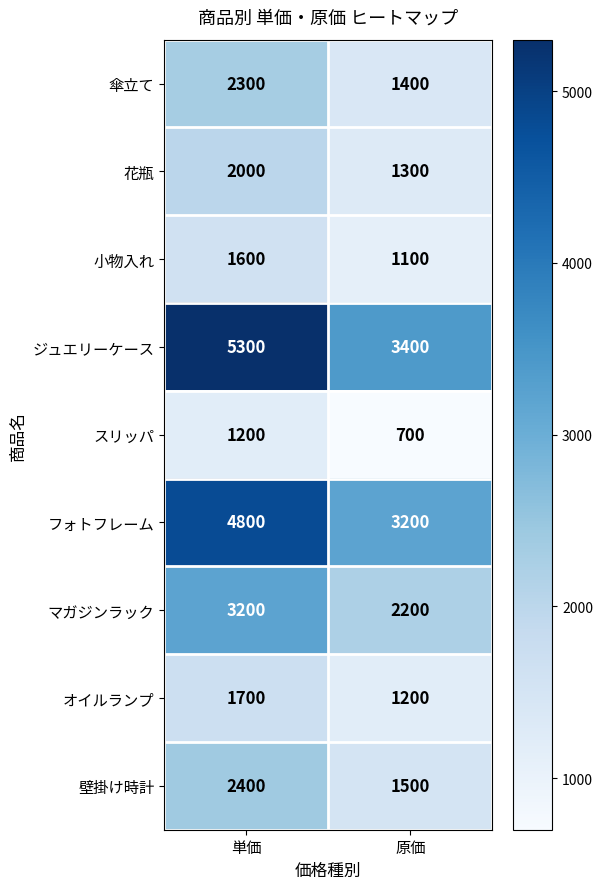

What is the minimum value shown in the chart?

700